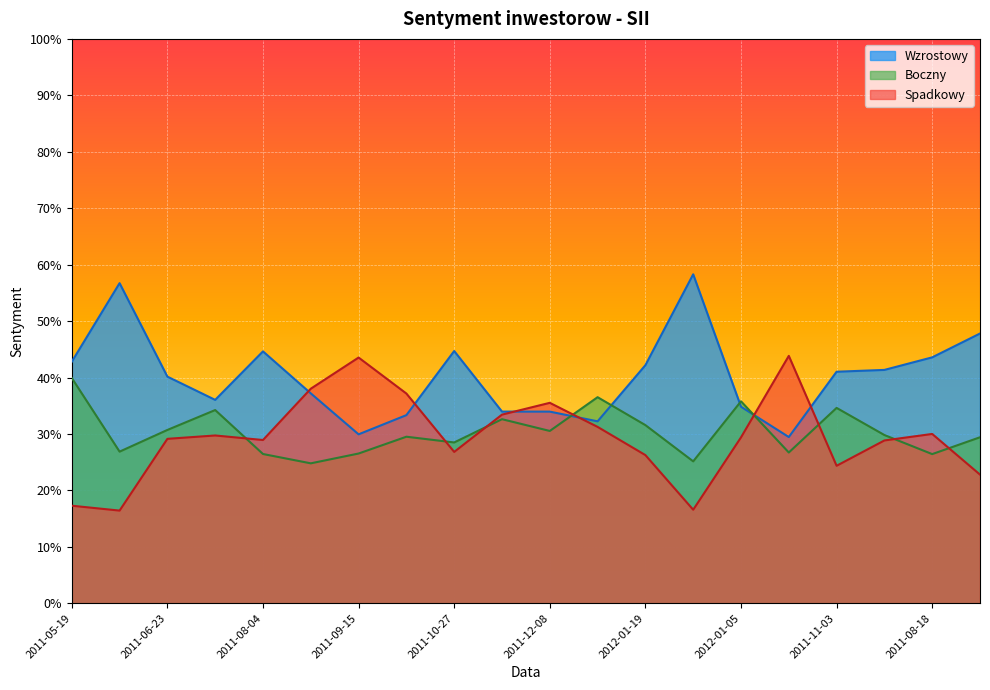

The Boczny series shows 0.5 at 2011-11-03. True or false?

False